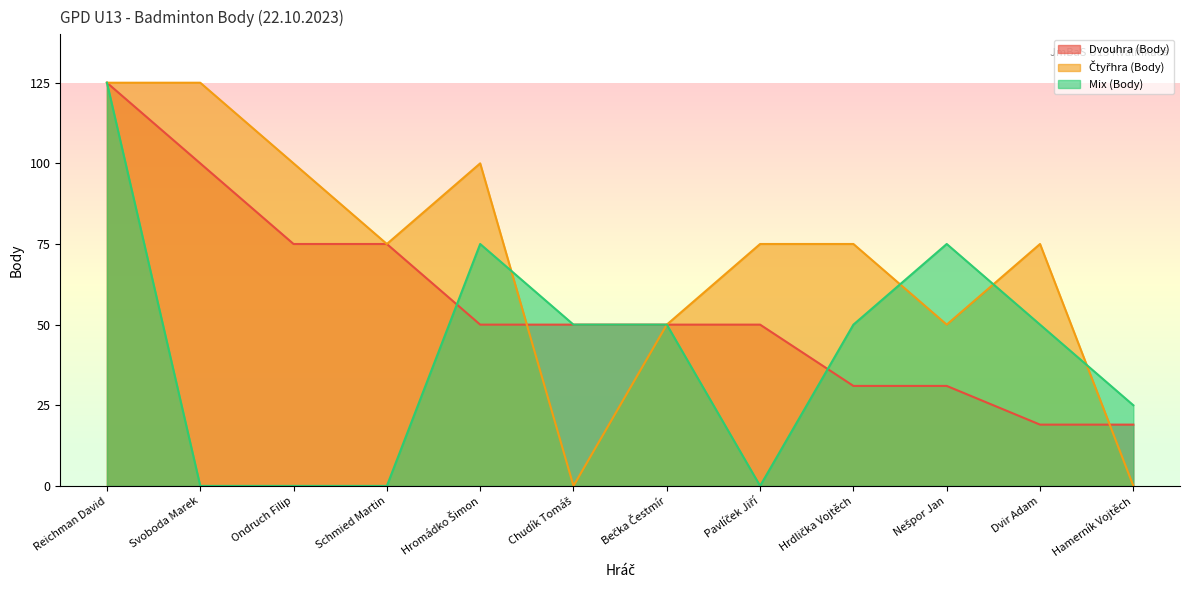

What are all the series names shown in the legend?

Dvouhra (Body), Čtyřhra (Body), Mix (Body)